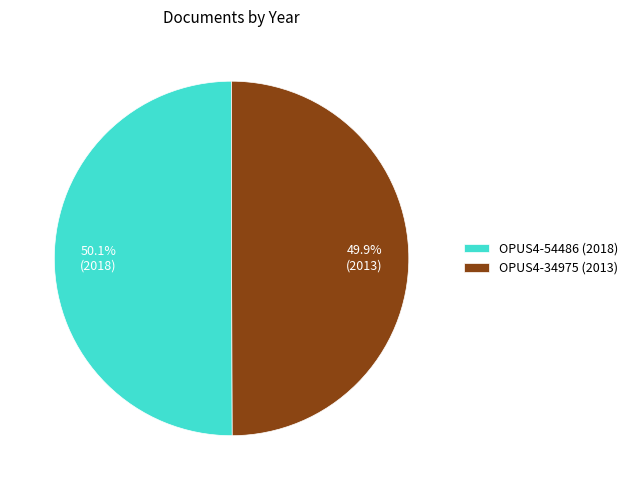

Is there a majority slice in this chart?

Yes